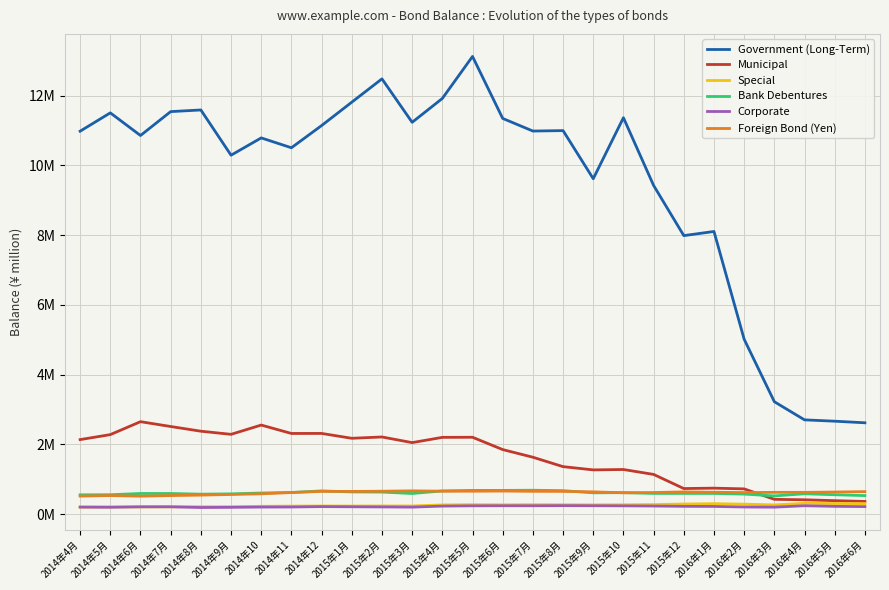

Does the chart display data point markers on the line(s)?

No